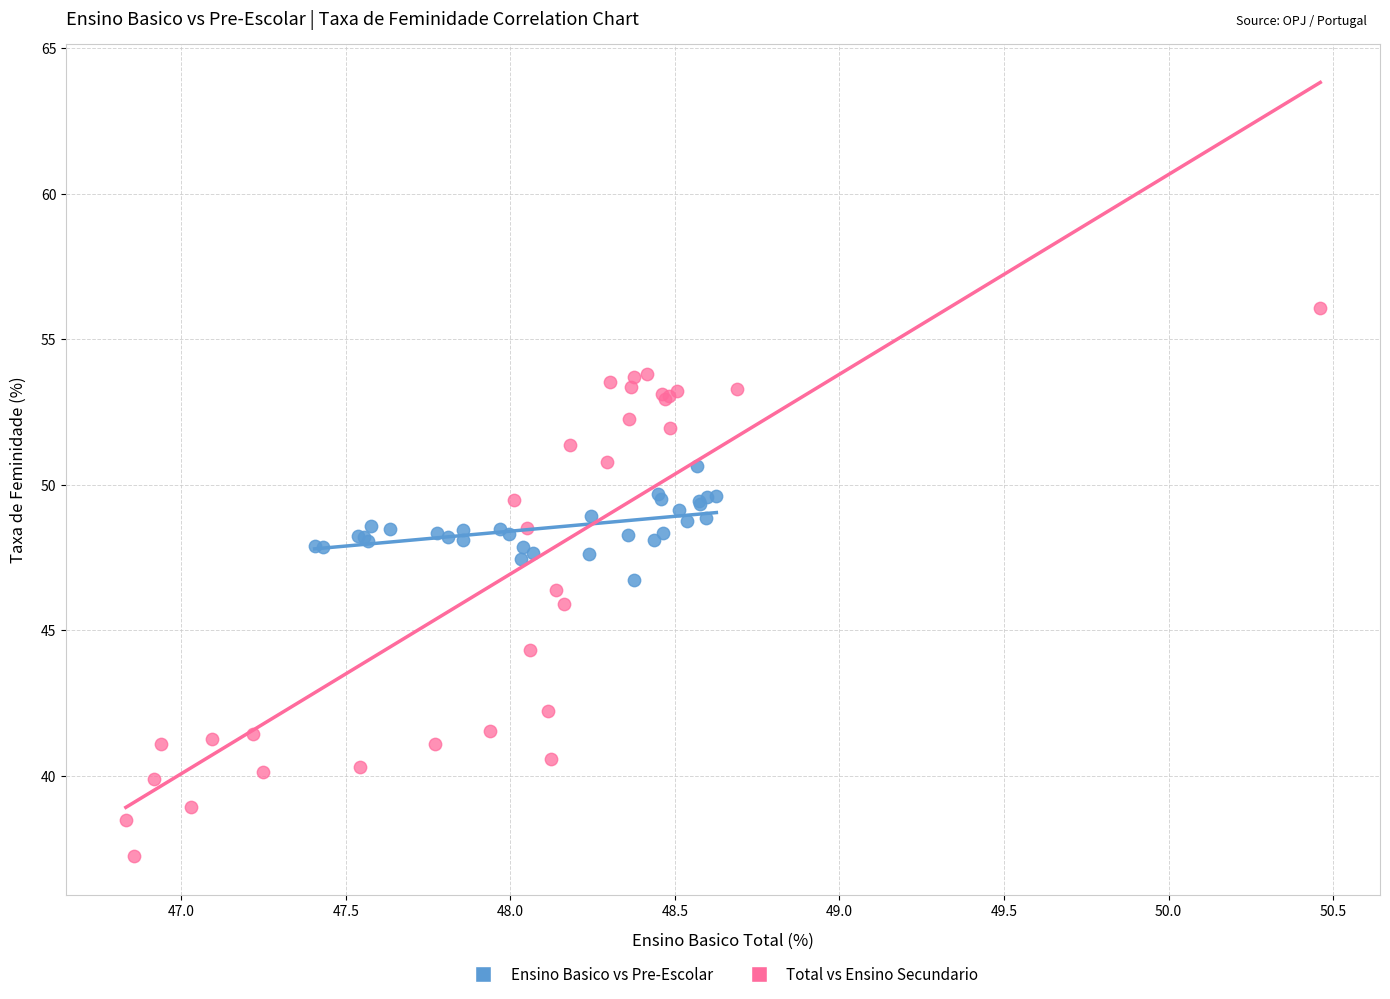

Which series has the largest Y range (max minus min)?

Total vs Ensino Secundario